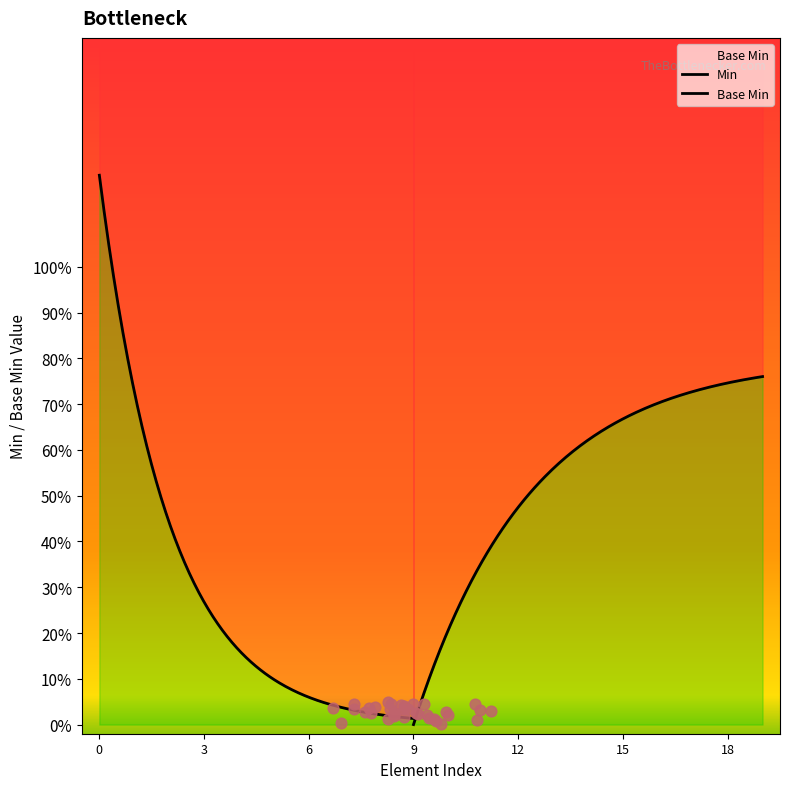

Which series has the widest spread of Y values?

Base Min